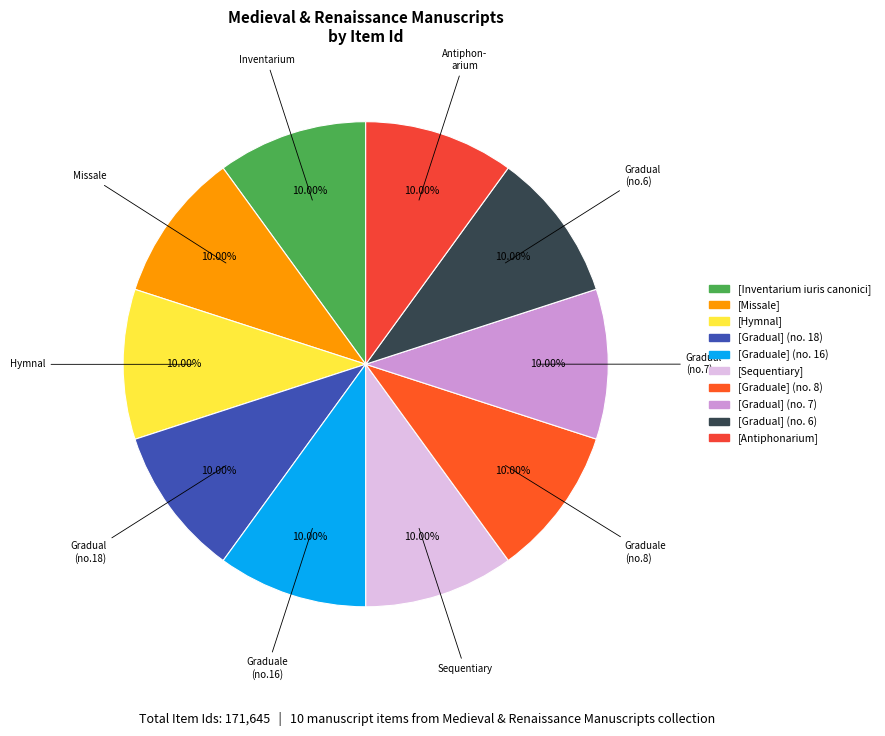

Is there a majority slice in this chart?

No